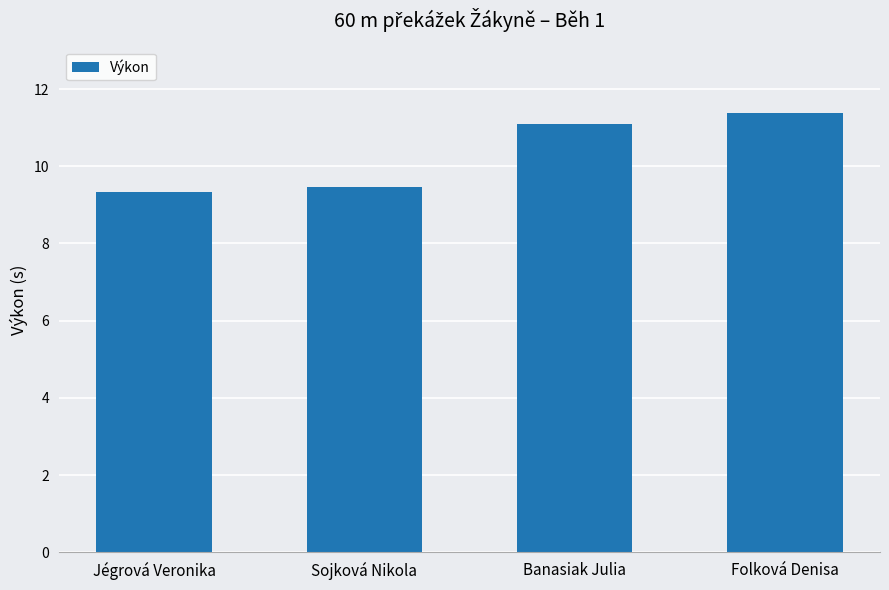

Between Sojková Nikola and Banasiak Julia, which is larger?

Banasiak Julia